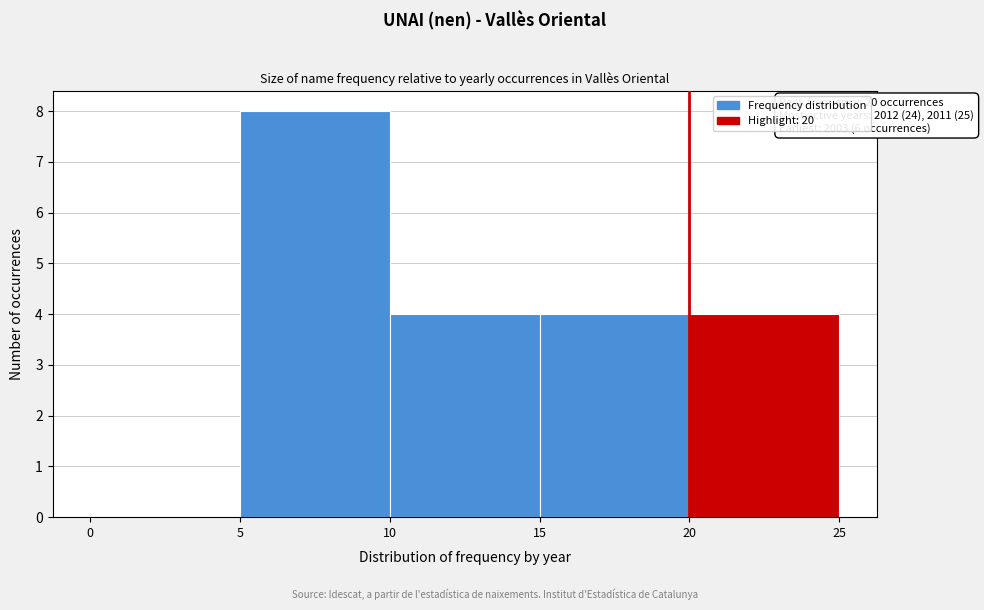

Over which range of the x-axis is the bar tallest?

5 to 10